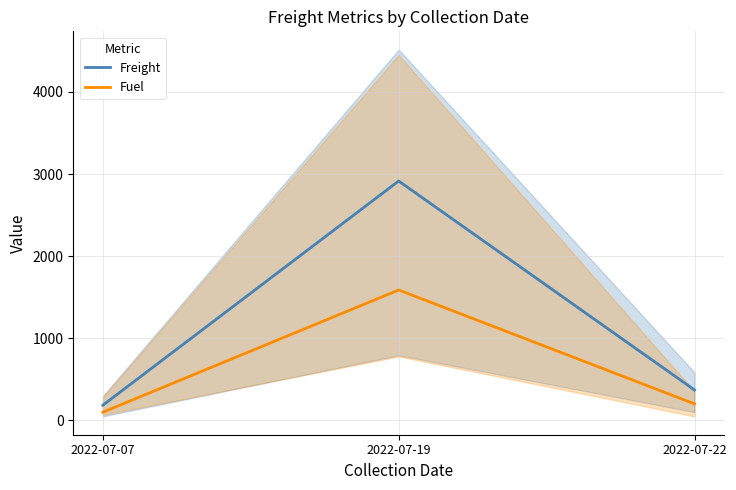

How many distinct data groups are displayed?

2